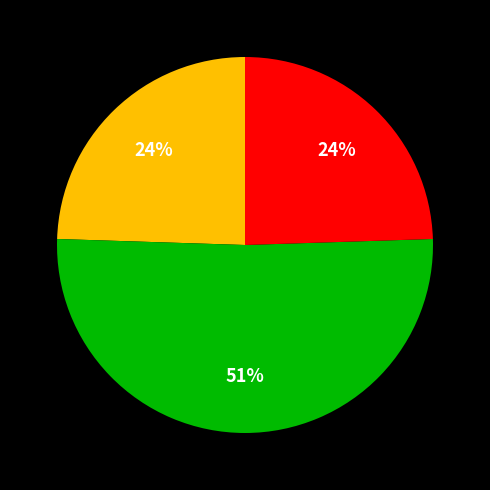

Does any single category account for the majority?

Yes